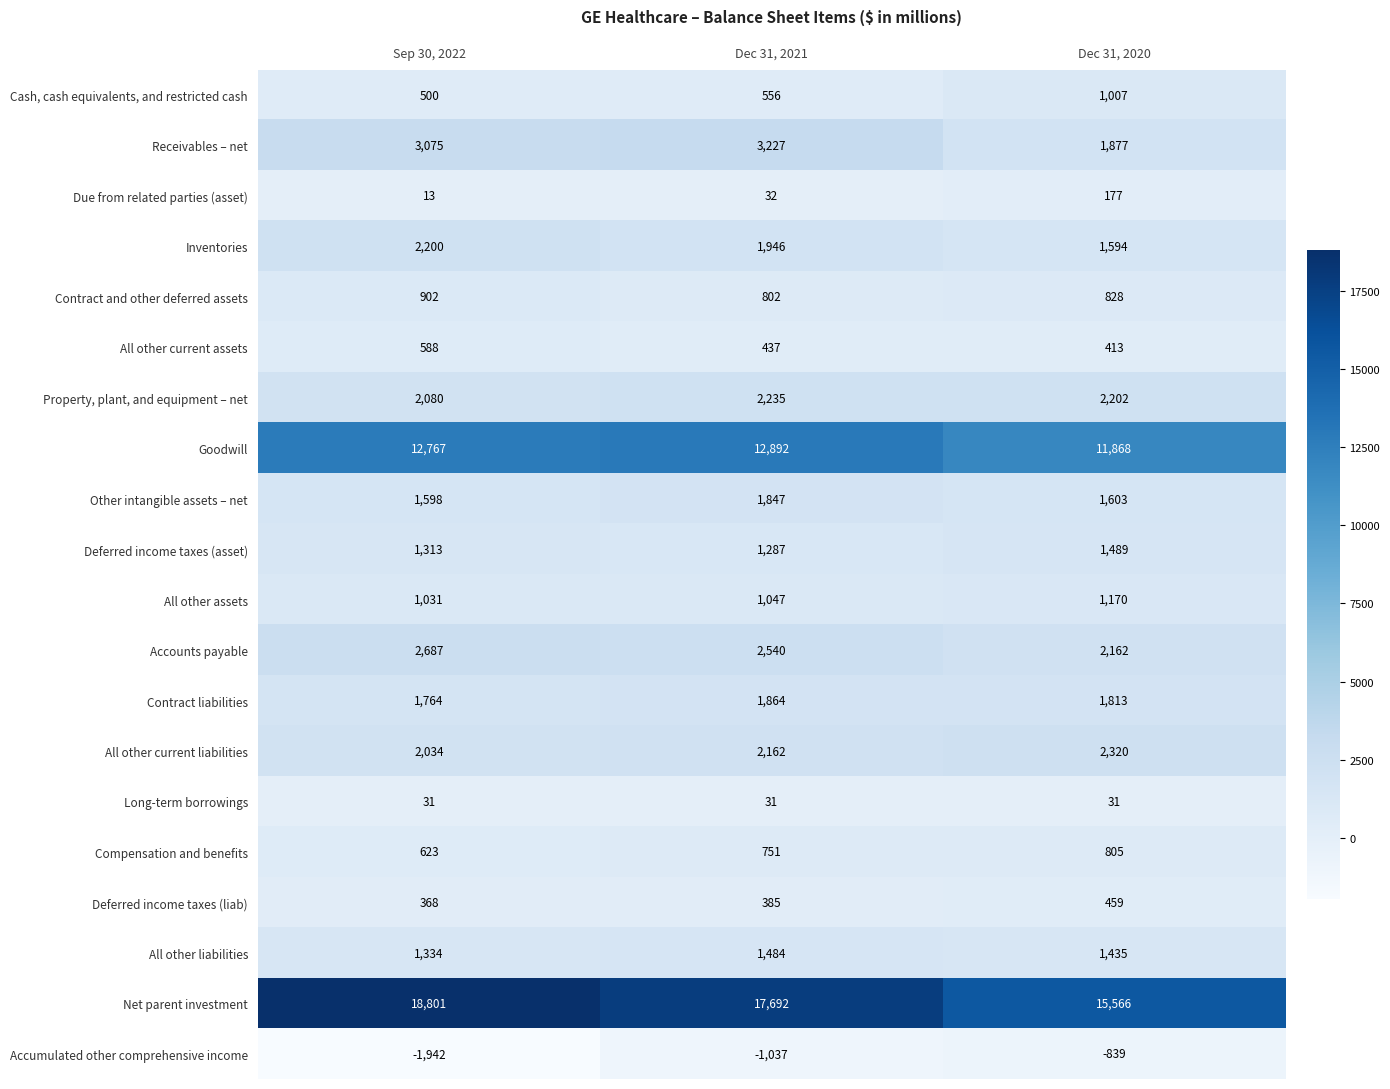

What is the total value across all series at Dec 31, 2021?

52180